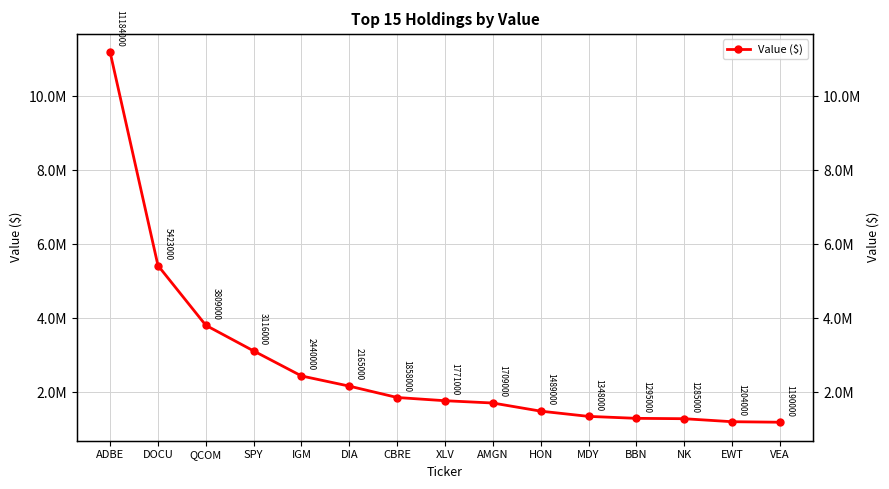

How many lines are shown in the chart?

1